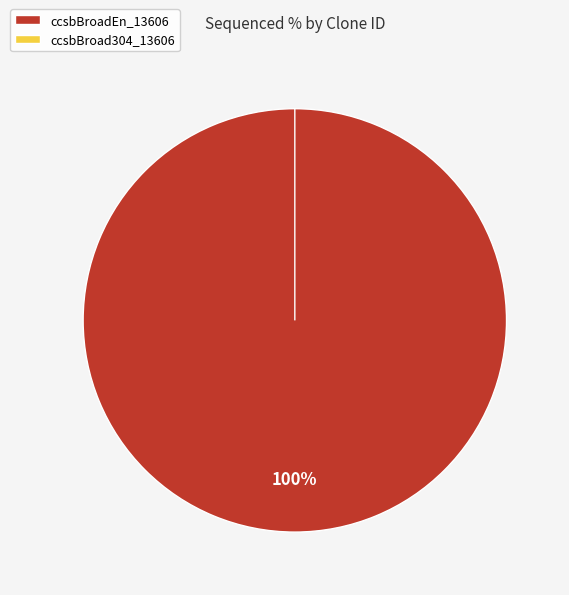

To the nearest percent, what is the difference between the ccsbBroadEn_13606 and ccsbBroad304_13606 slice percentages?

100%